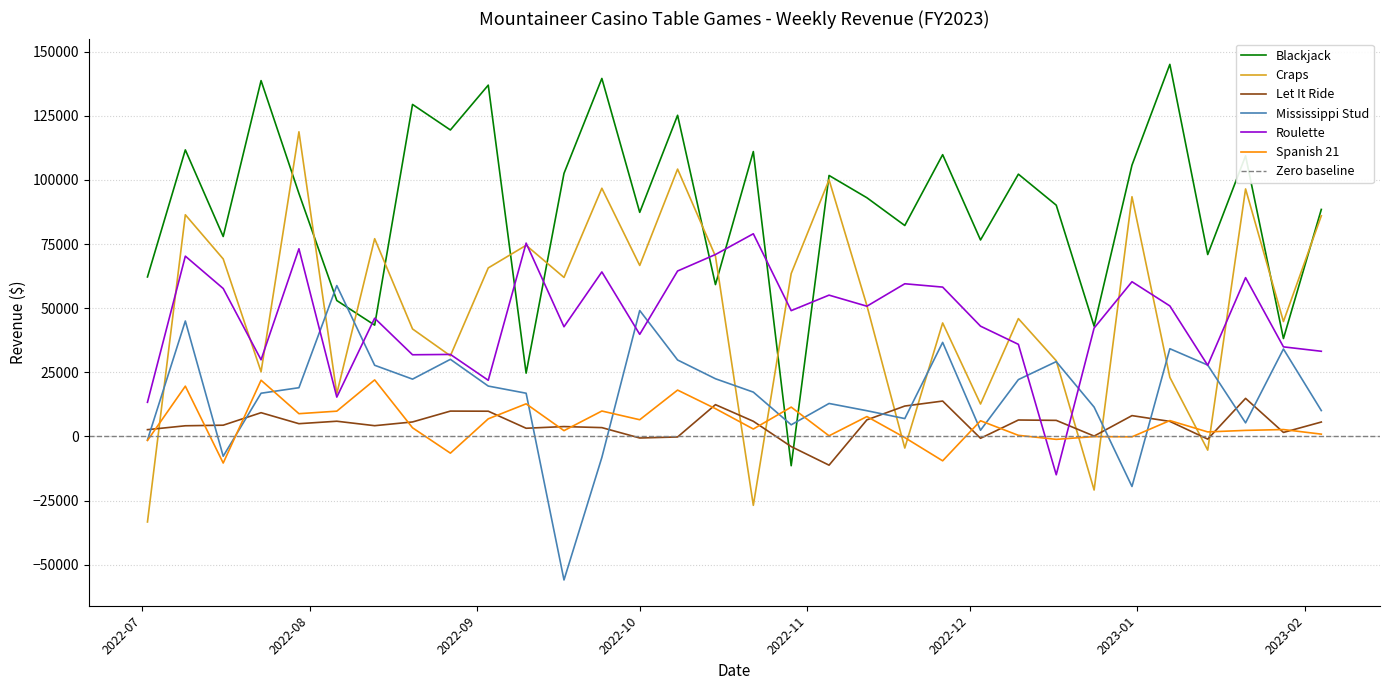

How many distinct data groups are displayed?

6